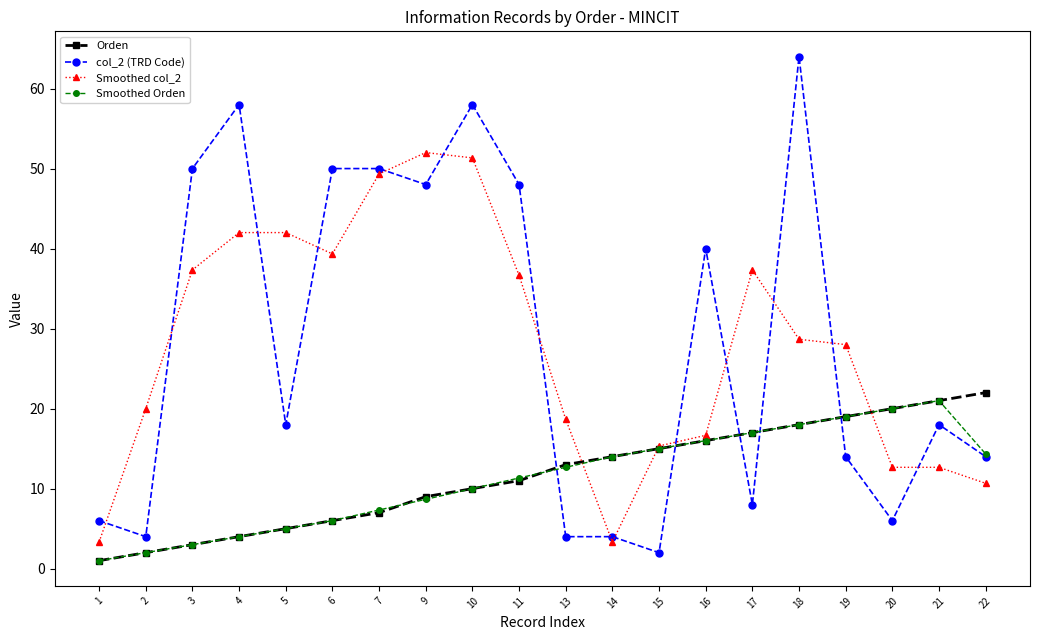

The Smoothed Orden series shows 5.0 at 5. True or false?

True